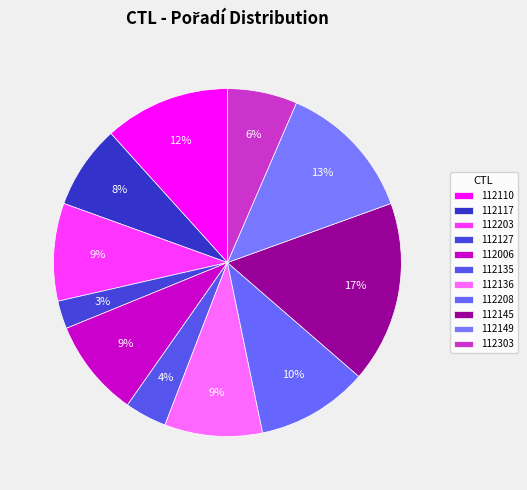

Approximately how many times larger is the value at 112110 compared to 112203?

1.3